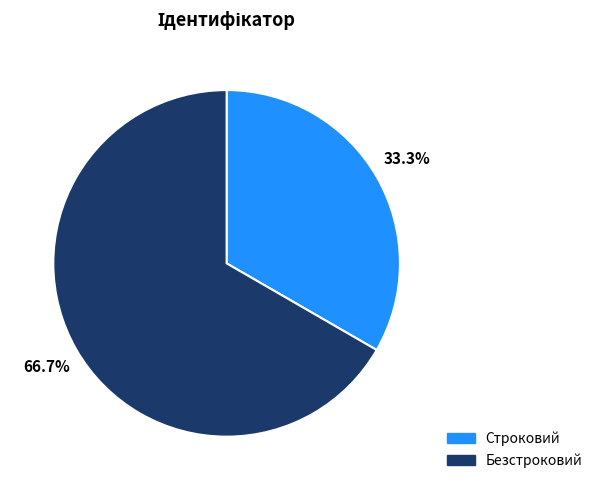

To the nearest percent, what is the combined percentage of Безстроковий and Строковий?

100%